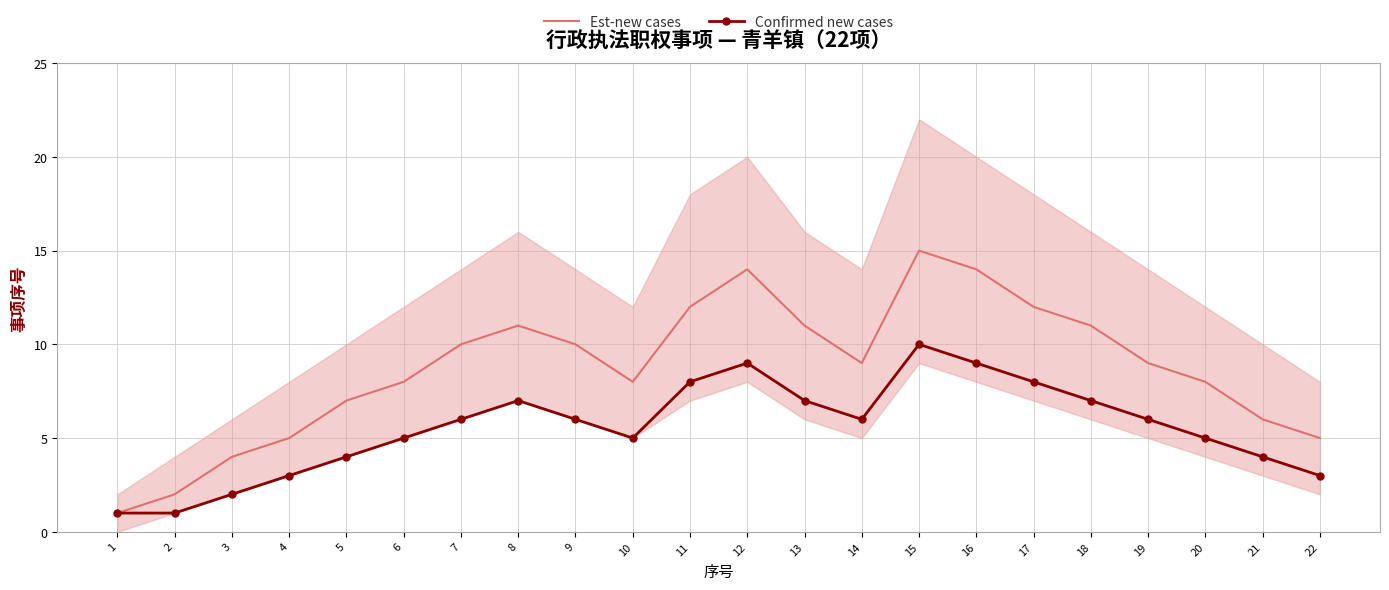

Where is the first local maximum for Confirmed new cases?

8